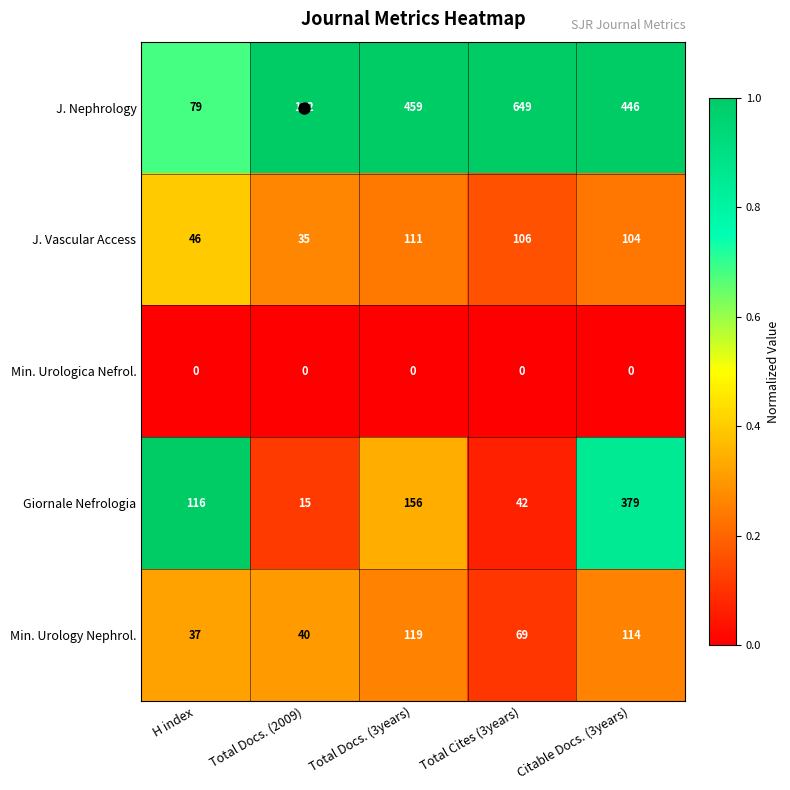

Which series has the largest total across all categories?

J. Nephrology